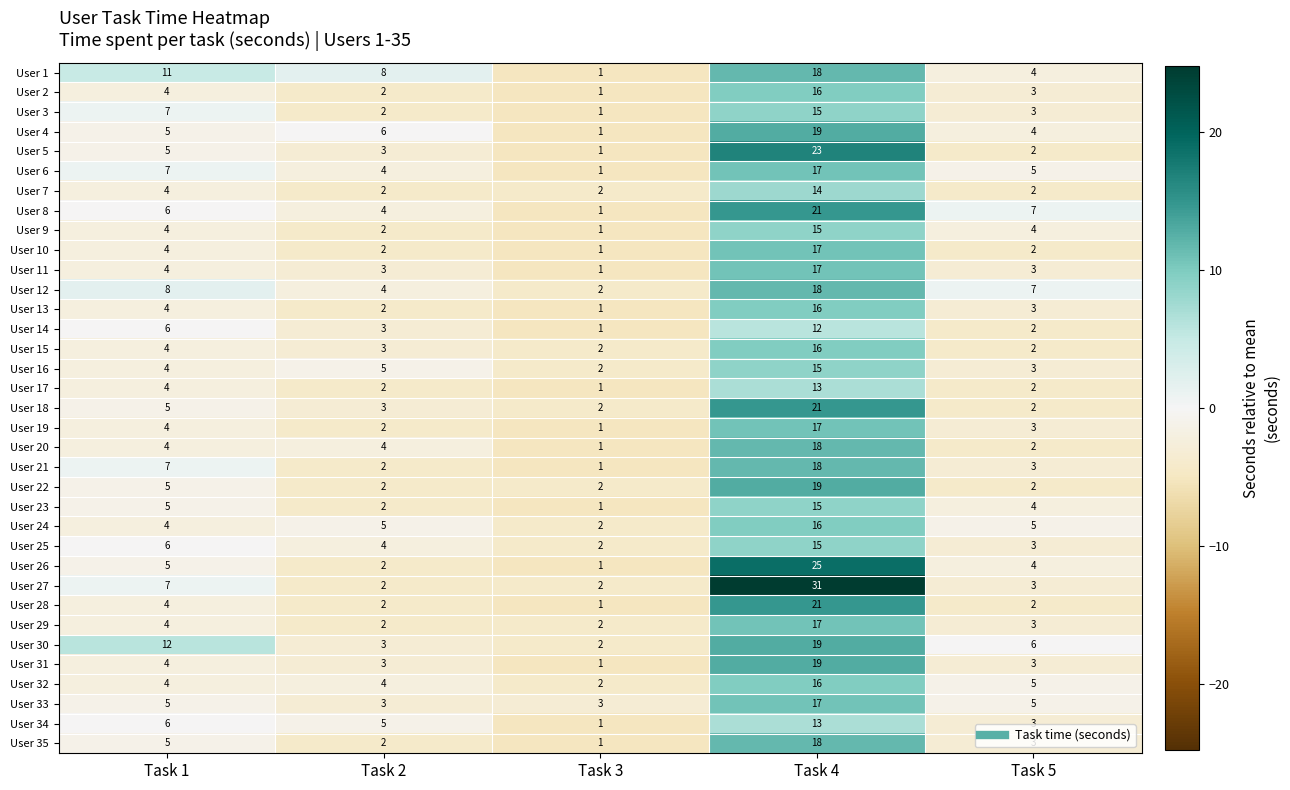

Count the number of data series in this chart.

35